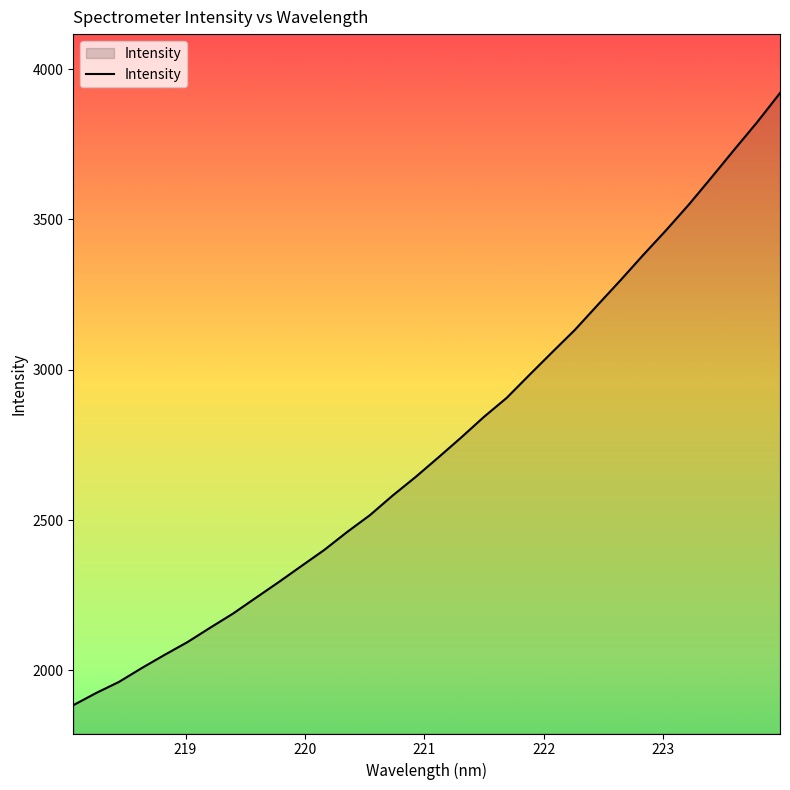

What is the smallest value displayed?

1884.0